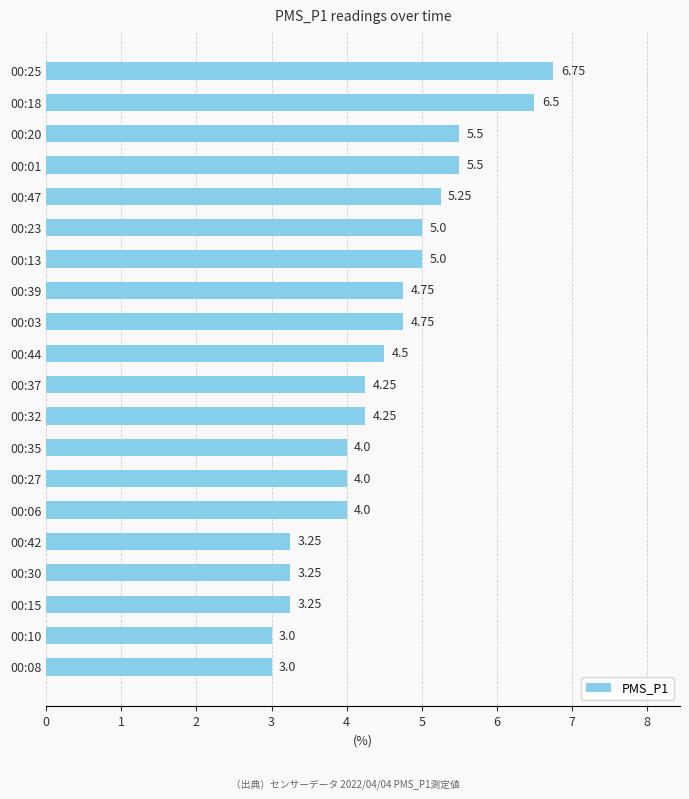

Are the bars grouped side by side (vs. stacked)?

No